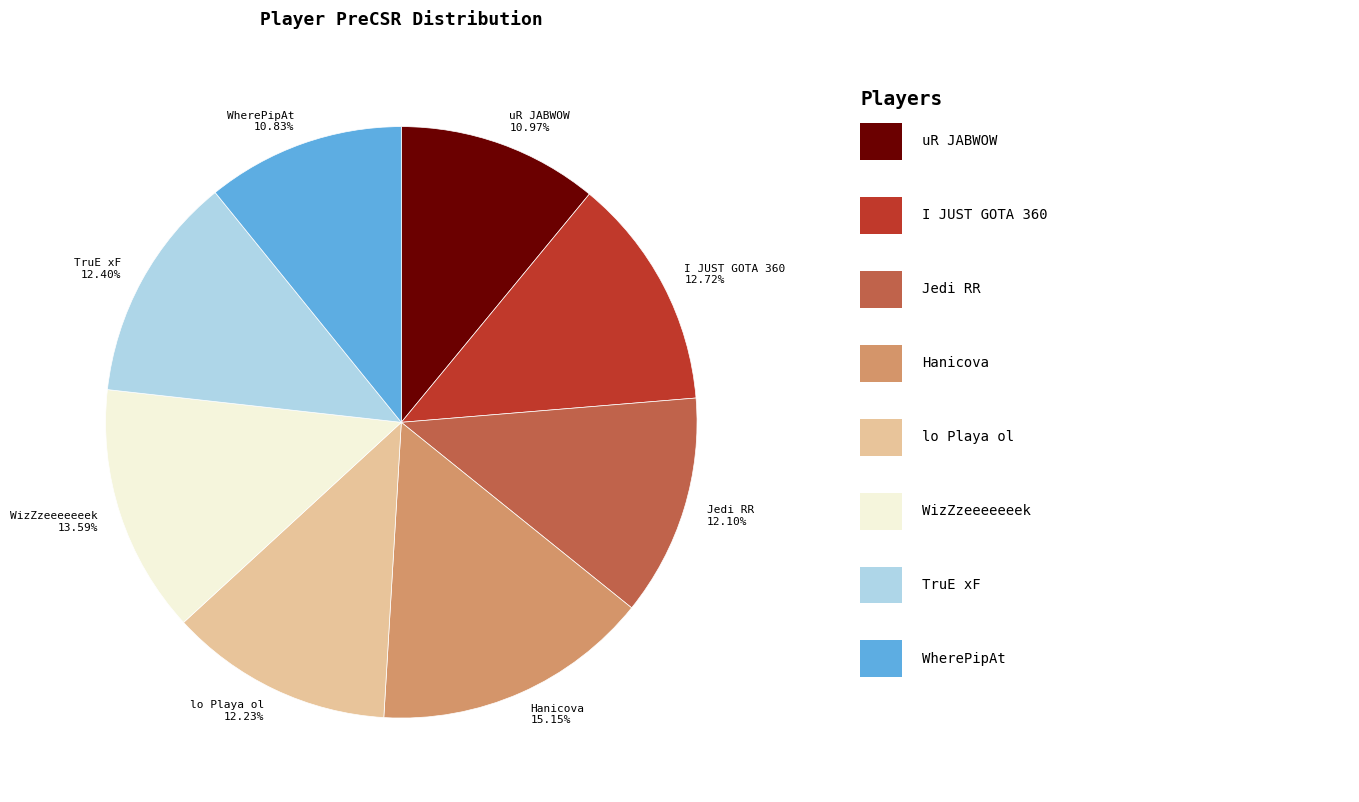

Is WizZzeeeeeeek the majority of the pie?

No